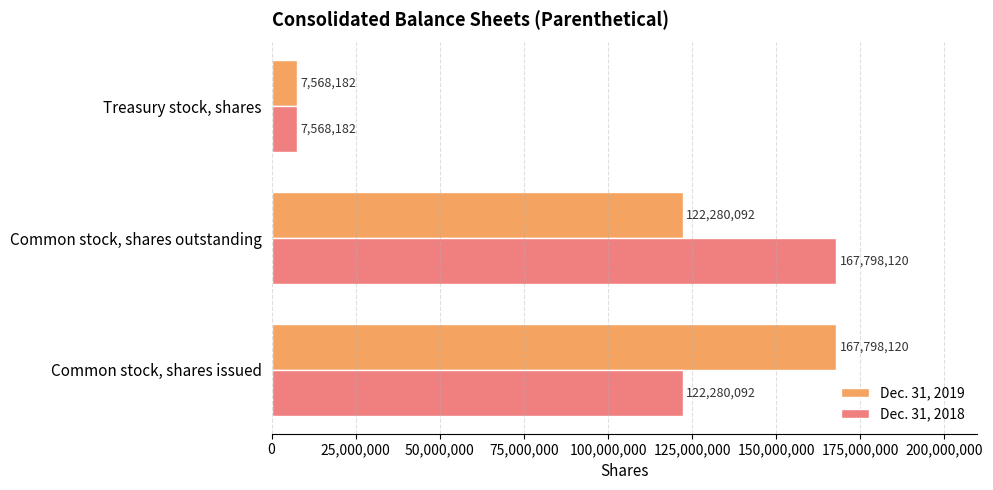

What are all the series names shown in the legend?

Dec. 31, 2019, Dec. 31, 2018